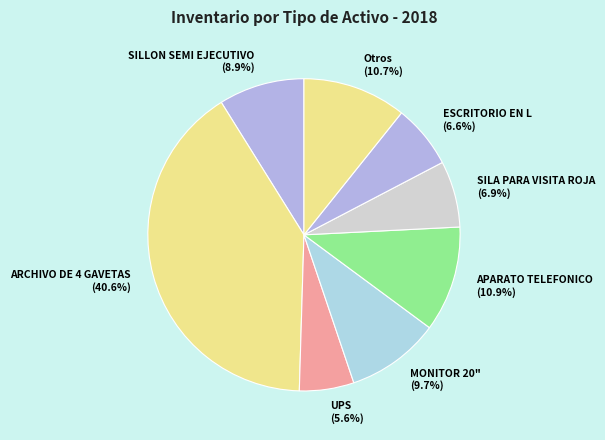

Approximately how many times larger is the value at APARATO TELEFONICO (10.9%) compared to SILLON SEMI EJECUTIVO (8.9%)?

1.2